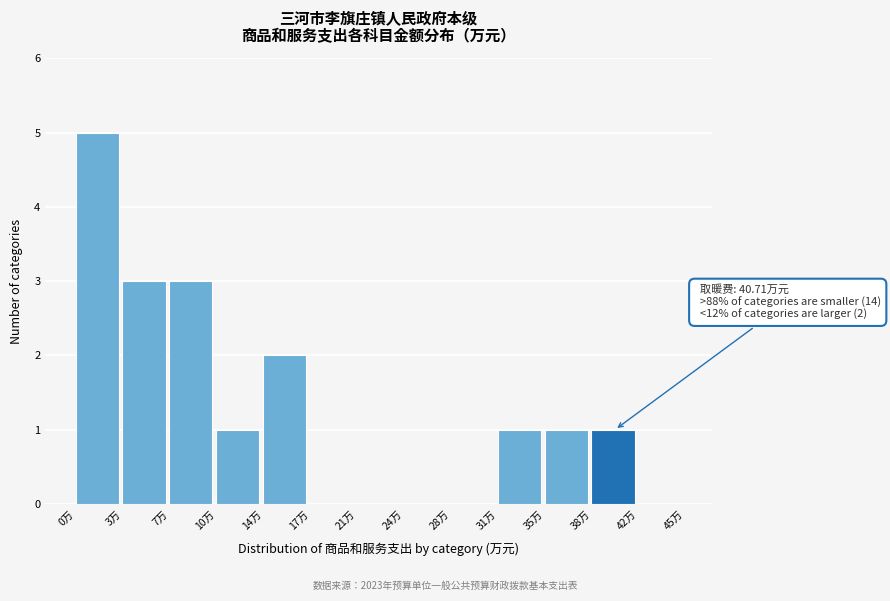

Over which range of the x-axis is the bar tallest?

0.0 to 3.5